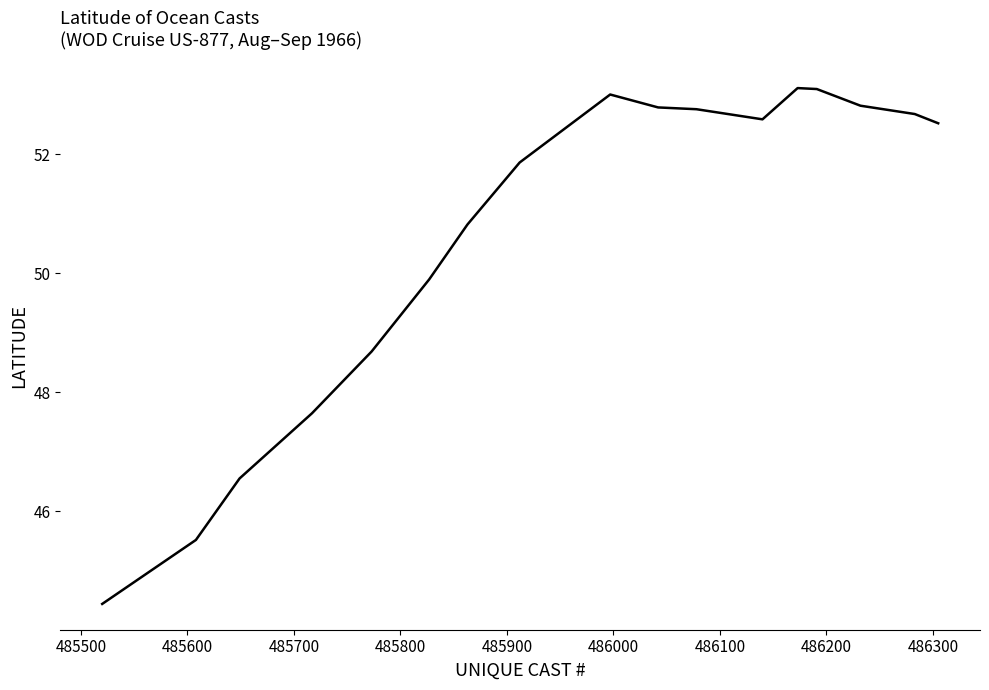

What is the maximum value shown in the chart?

53.1